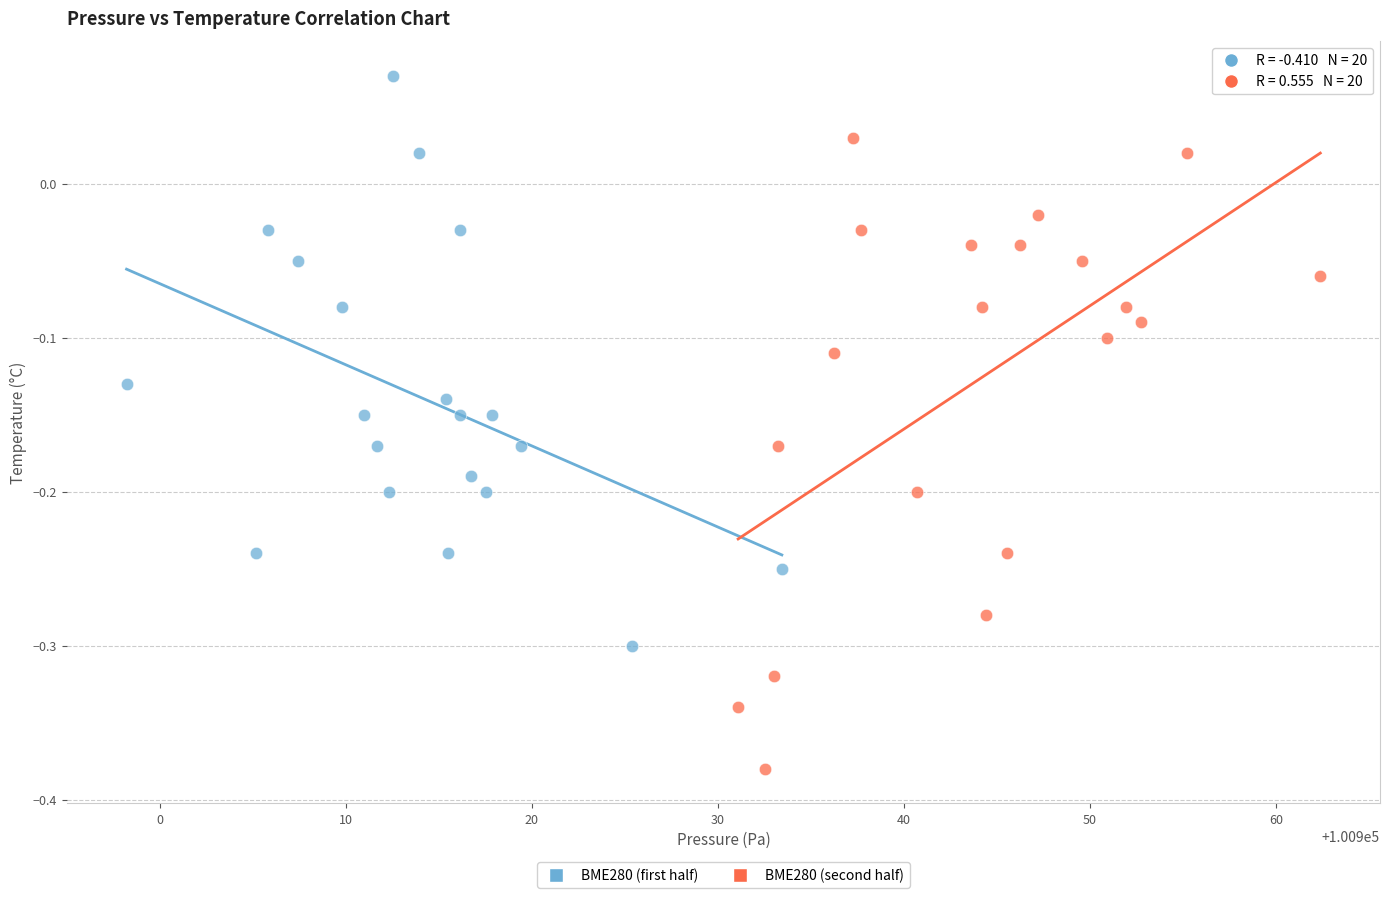

Which series contains the highest Y value?

BME280 (first half)